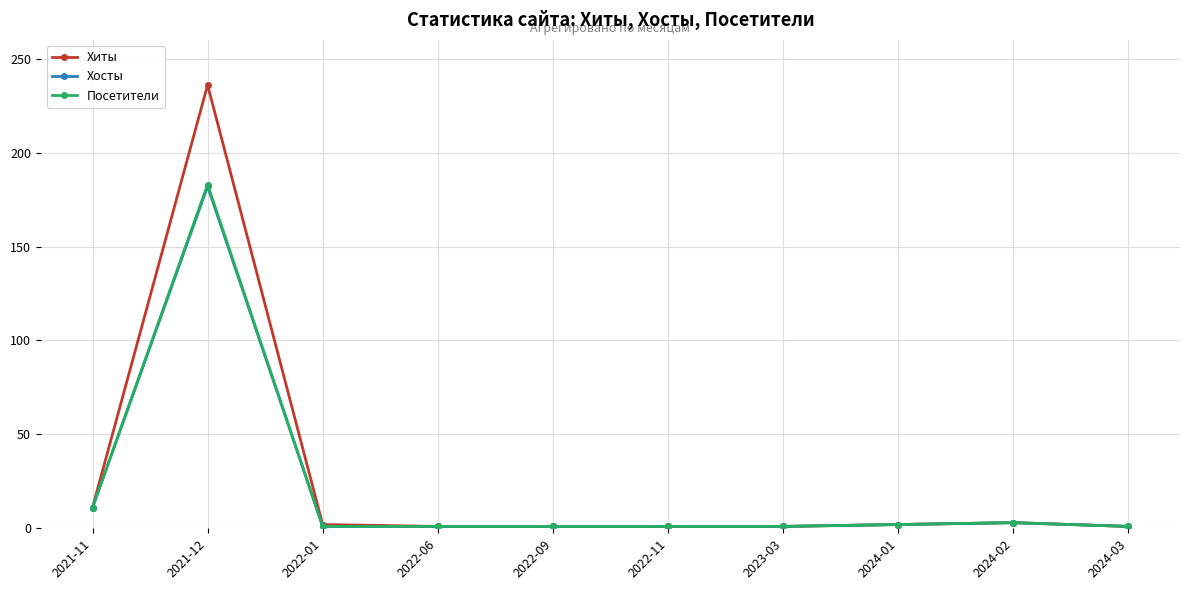

At how many categories does at least one series exceed 159?

1